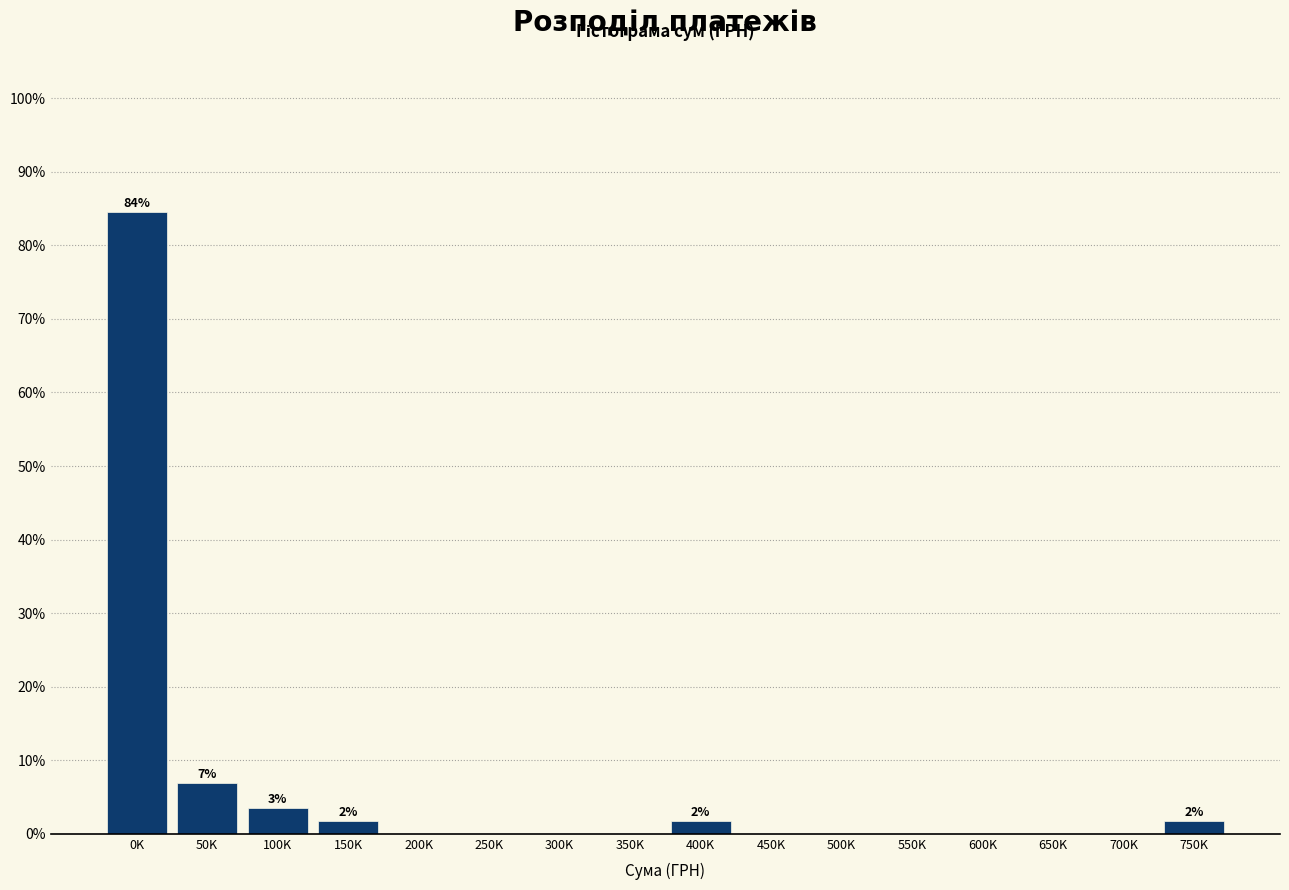

Reading right to left, what are all the values shown in this chart?

750K=1.7	700K=0.0	650K=0.0	600K=0.0	550K=0.0	500K=0.0	450K=0.0	400K=1.7	350K=0.0	300K=0.0	250K=0.0	200K=0.0	150K=1.7	100K=3.4	50K=6.9	0K=84.5